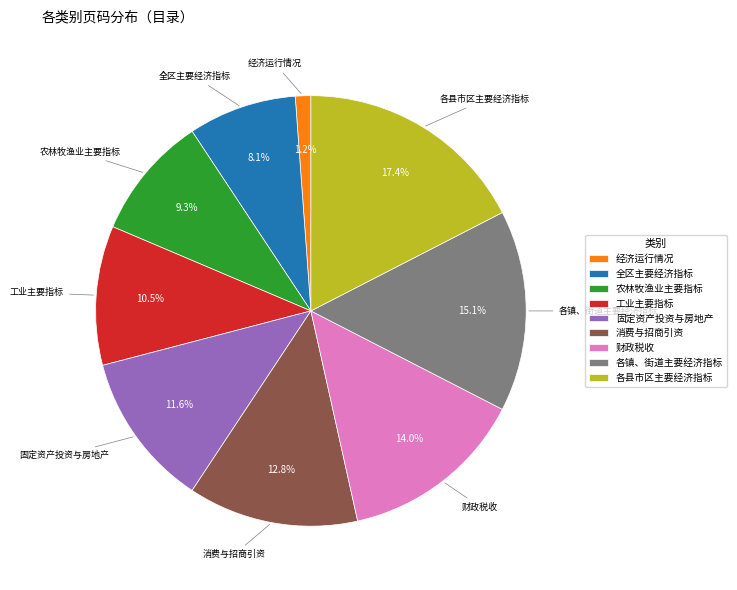

Which slice is the smallest?

经济运行情况